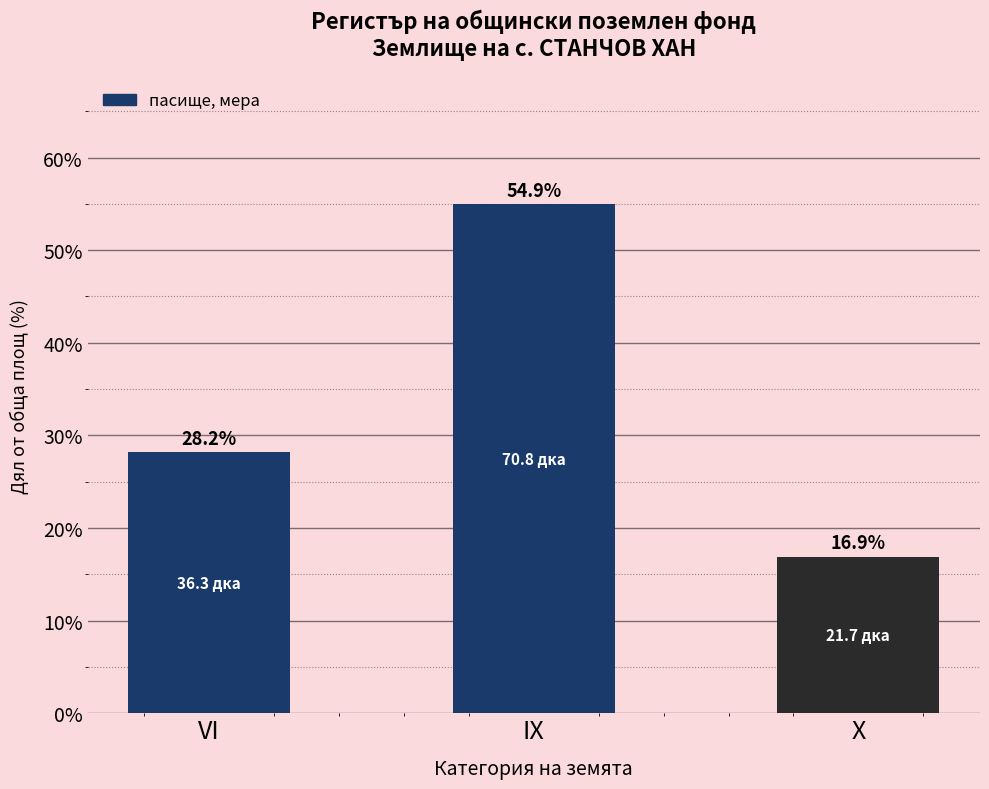

List the labels in order of value, smallest first.

X, VI, IX